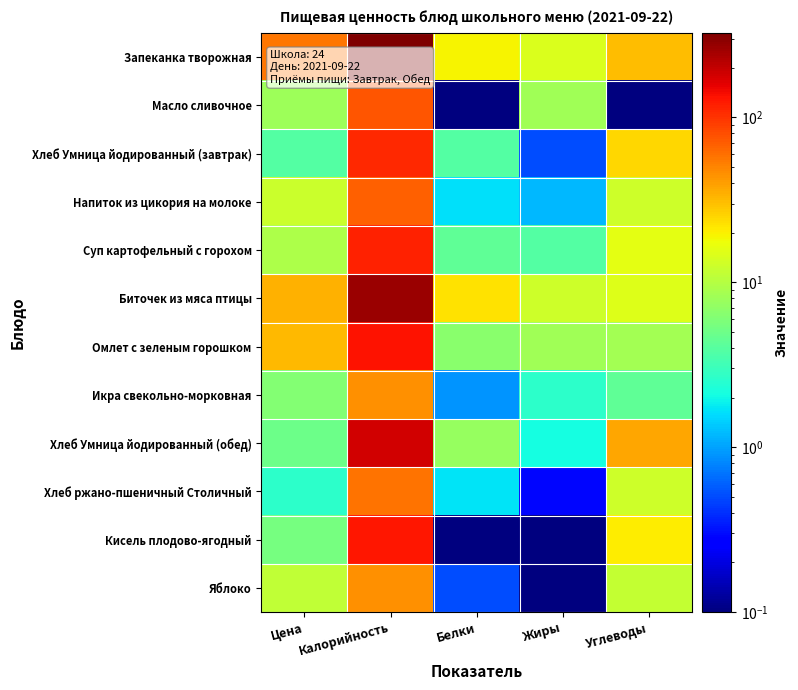

At which category does the chart reach its peak across all series?

Калорийность